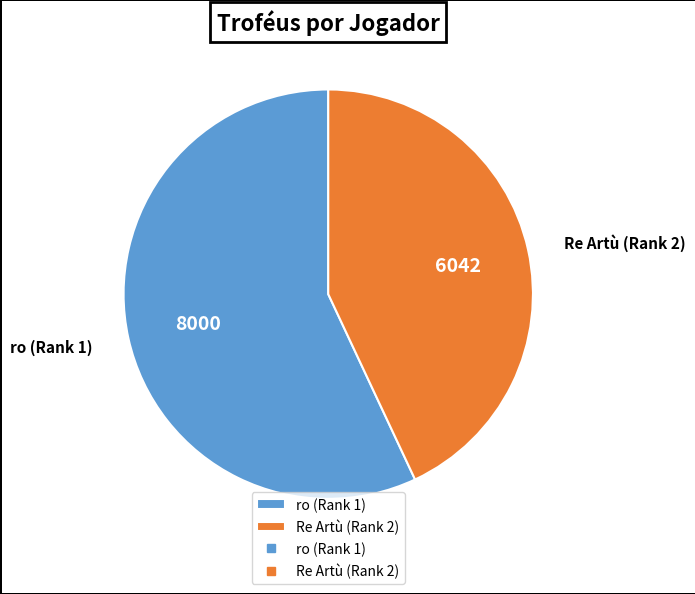

Rank the categories by value from highest to lowest.

ro (Rank 1), Re Artù (Rank 2)